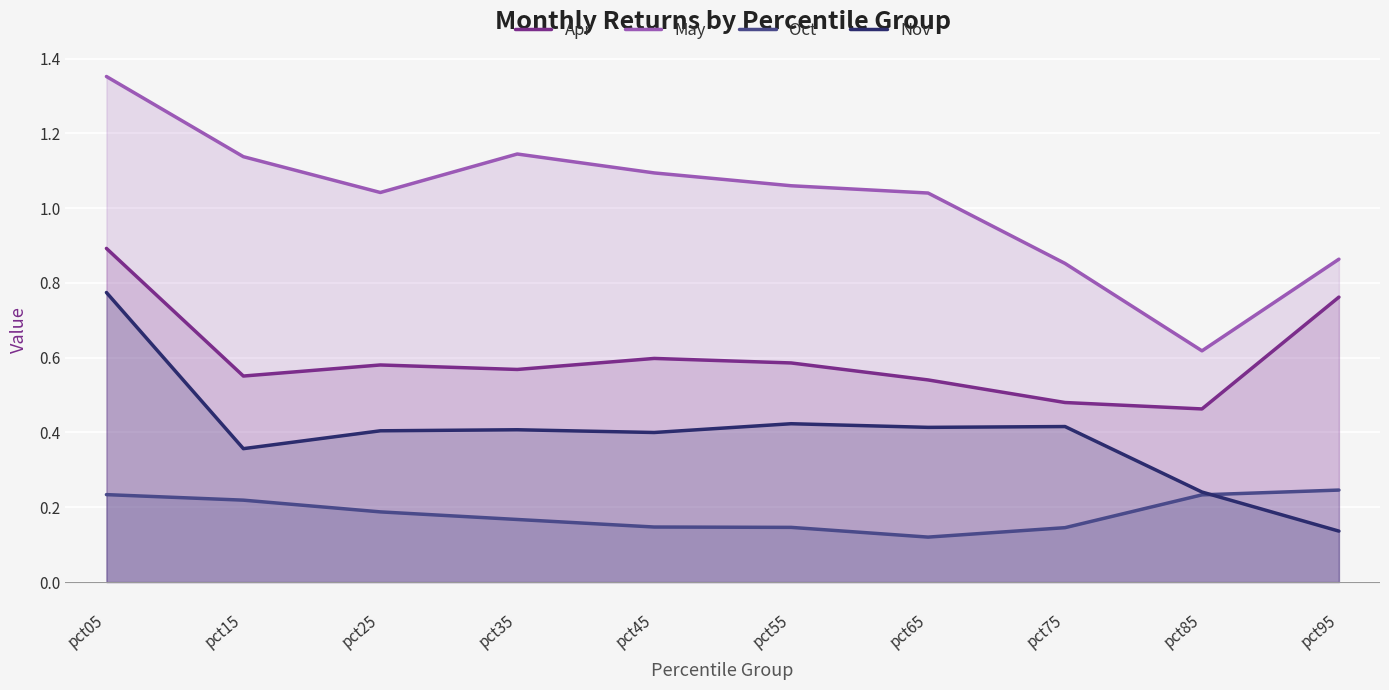

What is the sum of all May values?

10.2